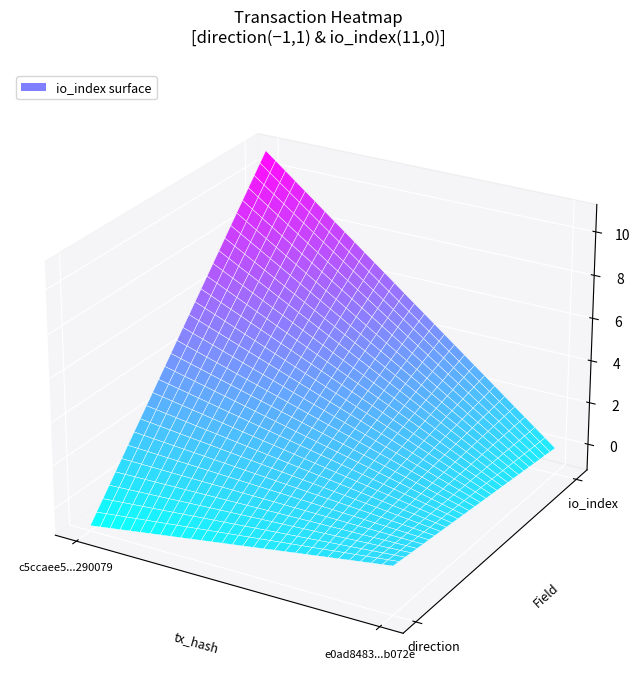

Is it true that c5ccaee5c3bde8ebc025560d9e5d250da290079 equals -2 at 0?

False